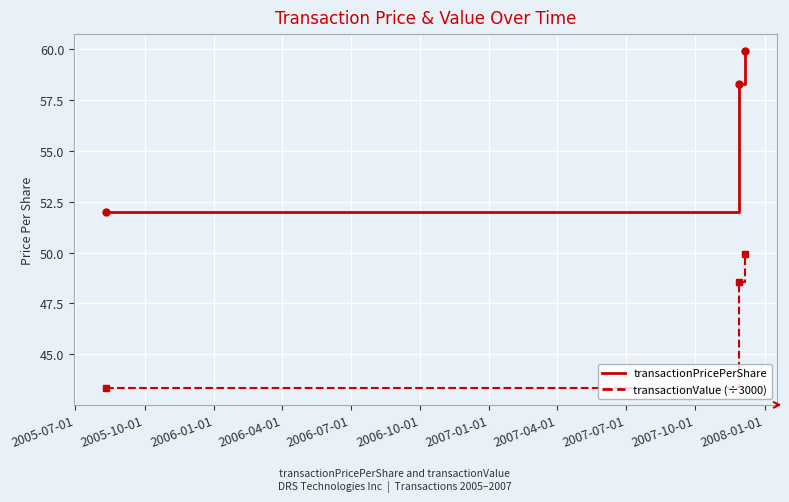

What are all the series names shown in the legend?

transactionPricePerShare, transactionValue (÷3000)